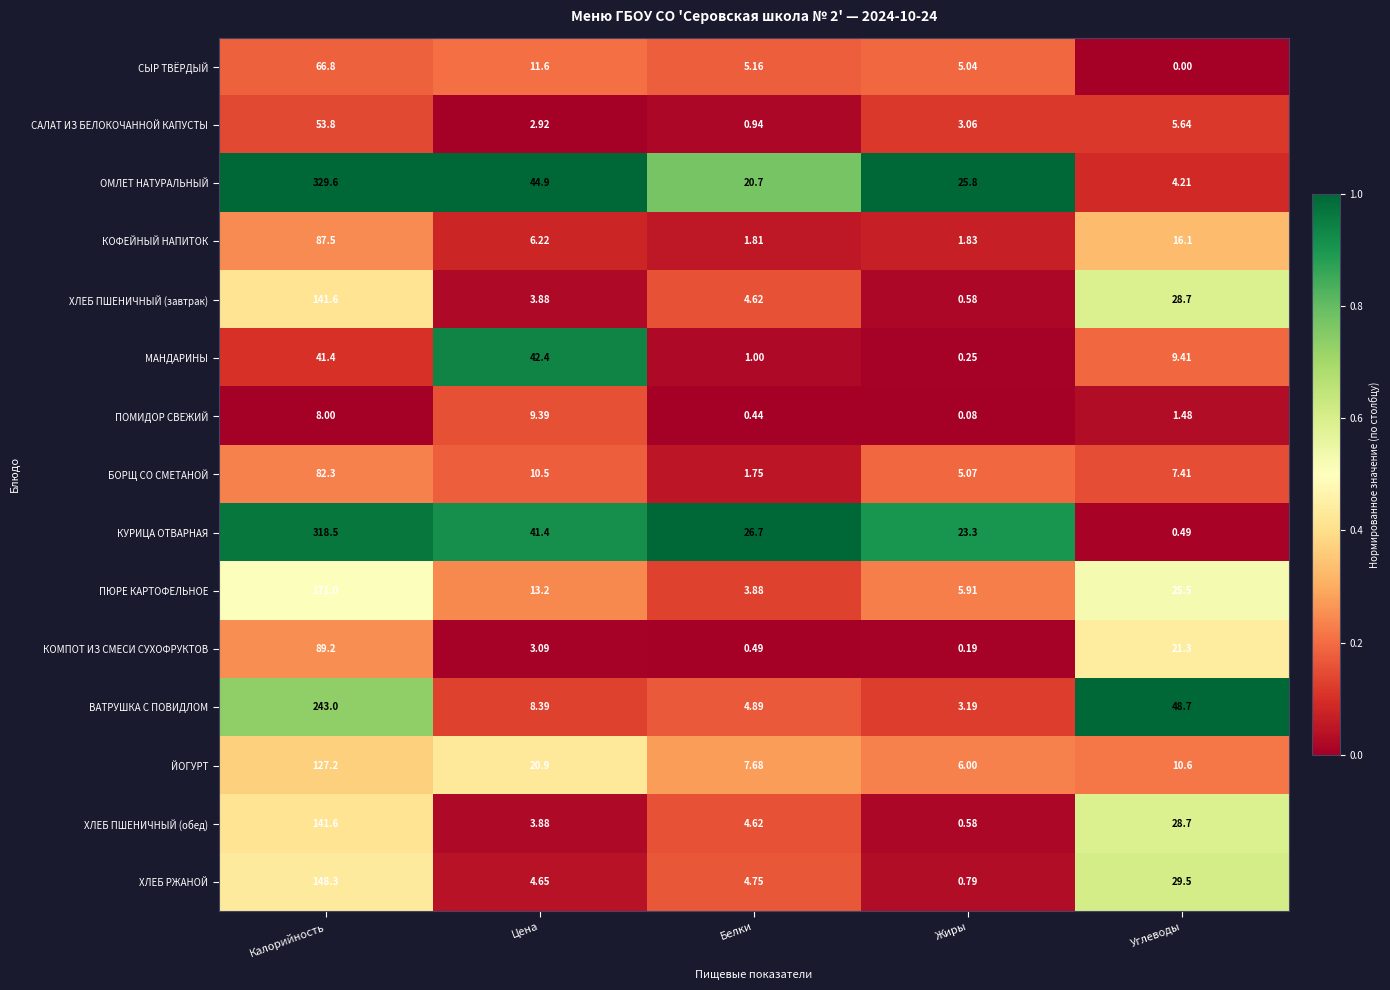

At which category is the sum across all series the highest?

Калорийность